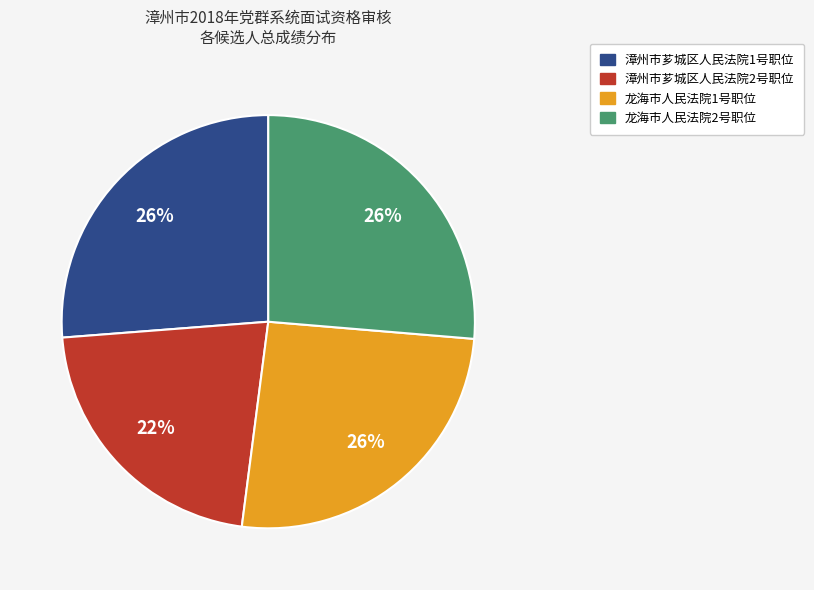

Is there a majority slice in this chart?

No